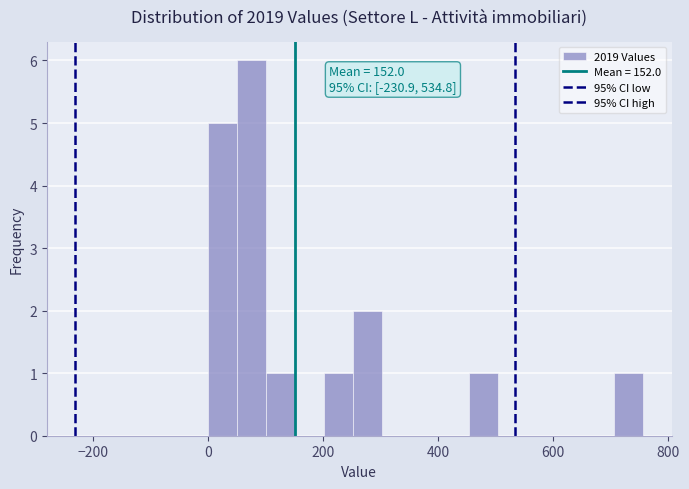

Read against the x-axis, roughly where is the centre of the tallest bar?

80